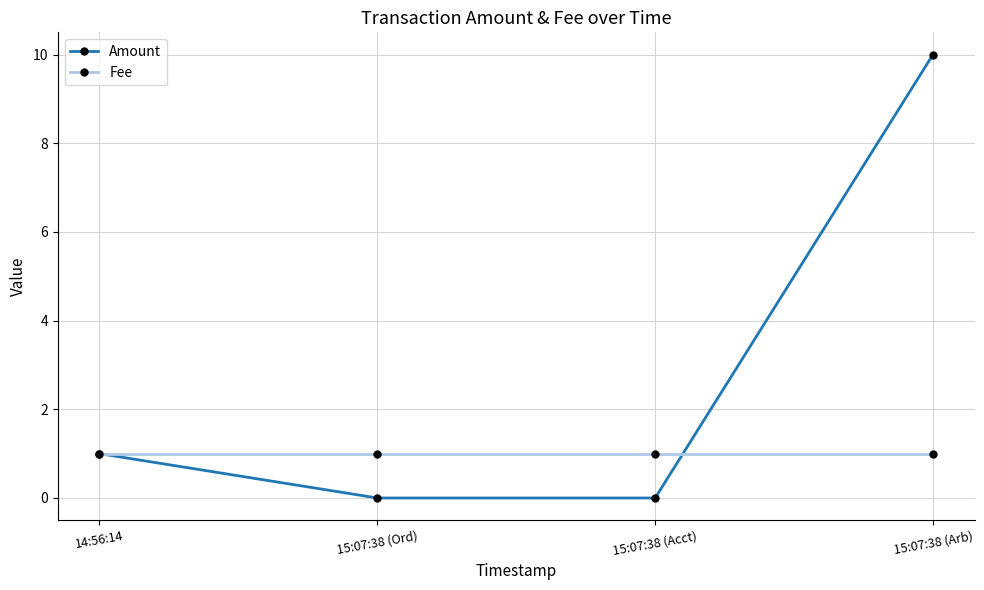

Reading left to right, list all the values displayed in this chart.

Amount: 1	0	0	10
Fee: 1	1	1	1